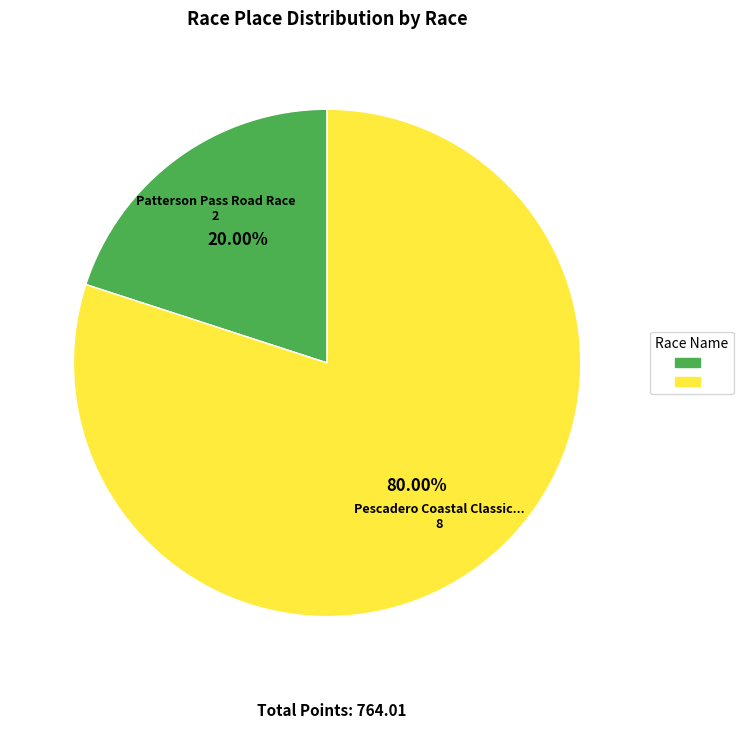

Is there a majority slice in this chart?

Yes